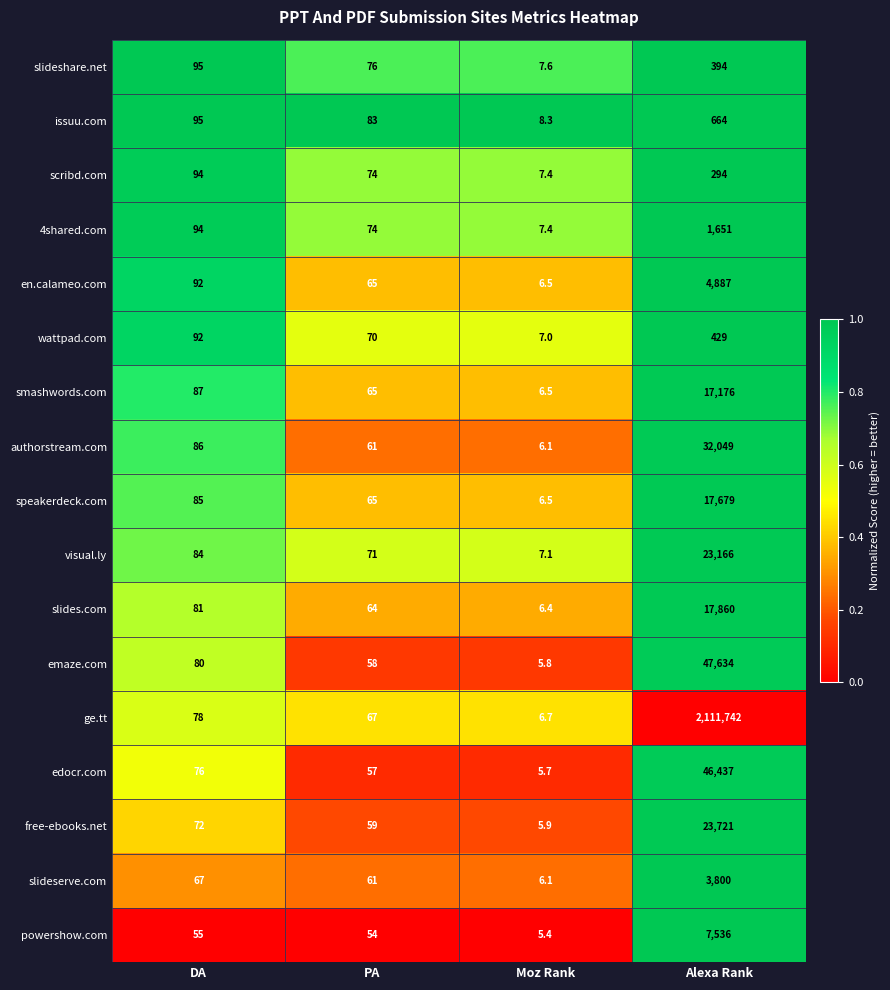

Rank the series at Alexa Rank from highest to lowest value.

ge.tt, emaze.com, edocr.com, authorstream.com, free-ebooks.net, visual.ly, slides.com, speakerdeck.com, smashwords.com, powershow.com, en.calameo.com, slideserve.com, 4shared.com, issuu.com, wattpad.com, slideshare.net, scribd.com